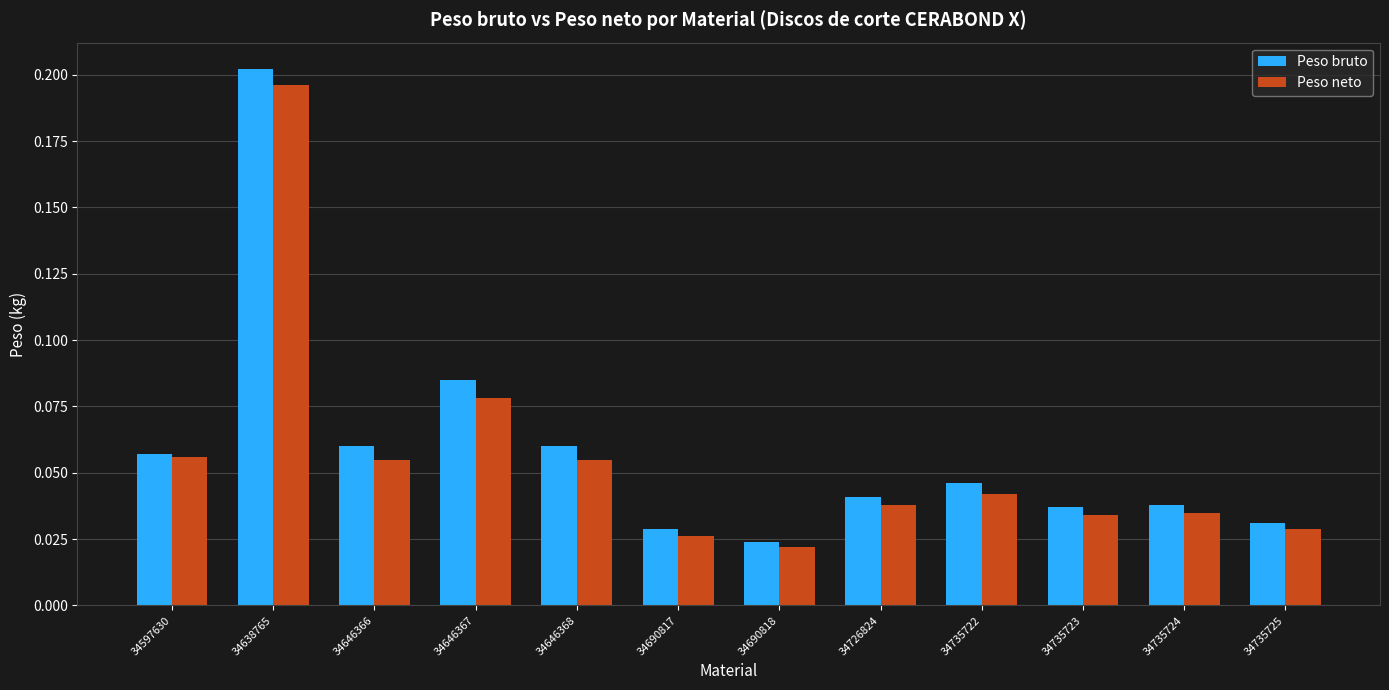

The value of Peso neto at 34638765 is 0.1. True or false?

False